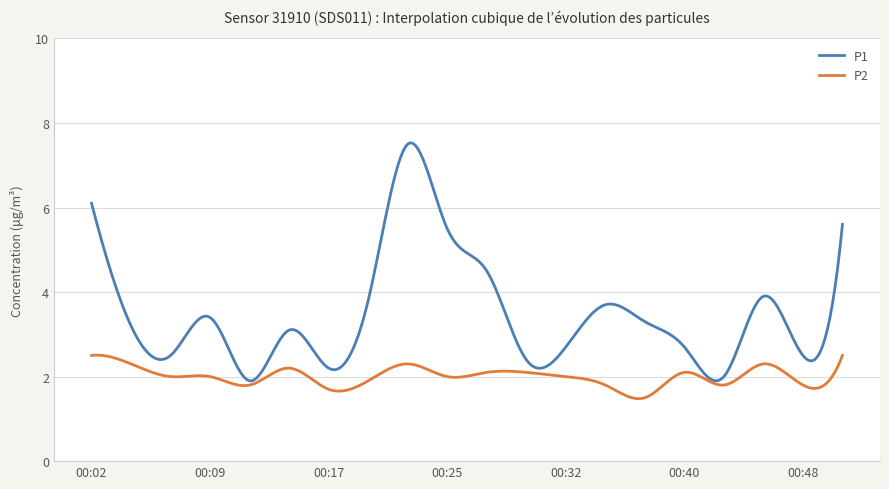

Which series has the largest total across all categories?

P1